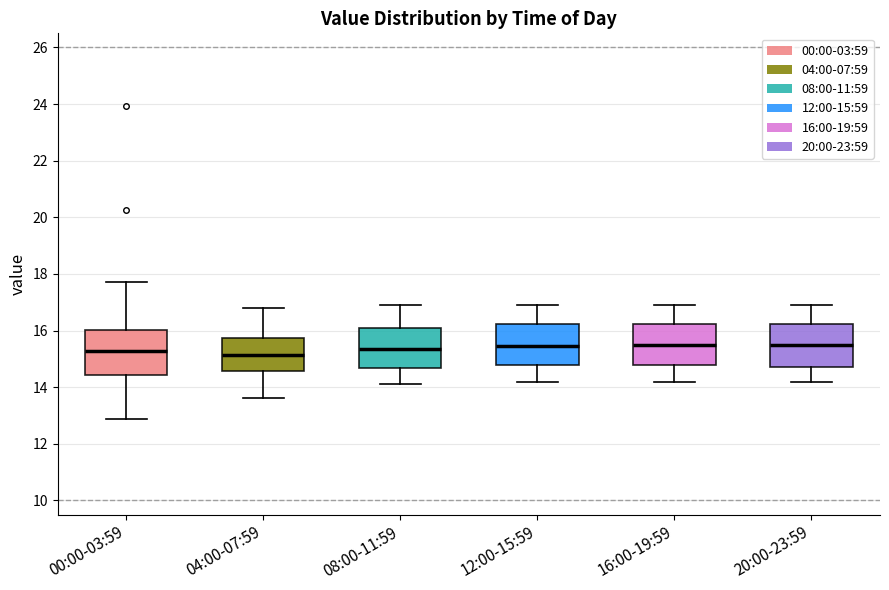

Reading left to right, read every box against the y-axis: the position of its median line, the range the box covers, and the ends of its whiskers. The values are not printed on the chart, so give them approximately, as read against the axis.

00:00-03:59: median 15.2, box 14.4 to 16.0, whiskers 12.8 to 17.8
04:00-07:59: median 15.2, box 14.6 to 15.8, whiskers 13.6 to 16.8
08:00-11:59: median 15.4, box 14.6 to 16.2, whiskers 14.2 to 17.0
12:00-15:59: median 15.4, box 14.8 to 16.2, whiskers 14.2 to 17.0
16:00-19:59: median 15.6, box 14.8 to 16.2, whiskers 14.2 to 17.0
20:00-23:59: median 15.6, box 14.8 to 16.2, whiskers 14.2 to 17.0